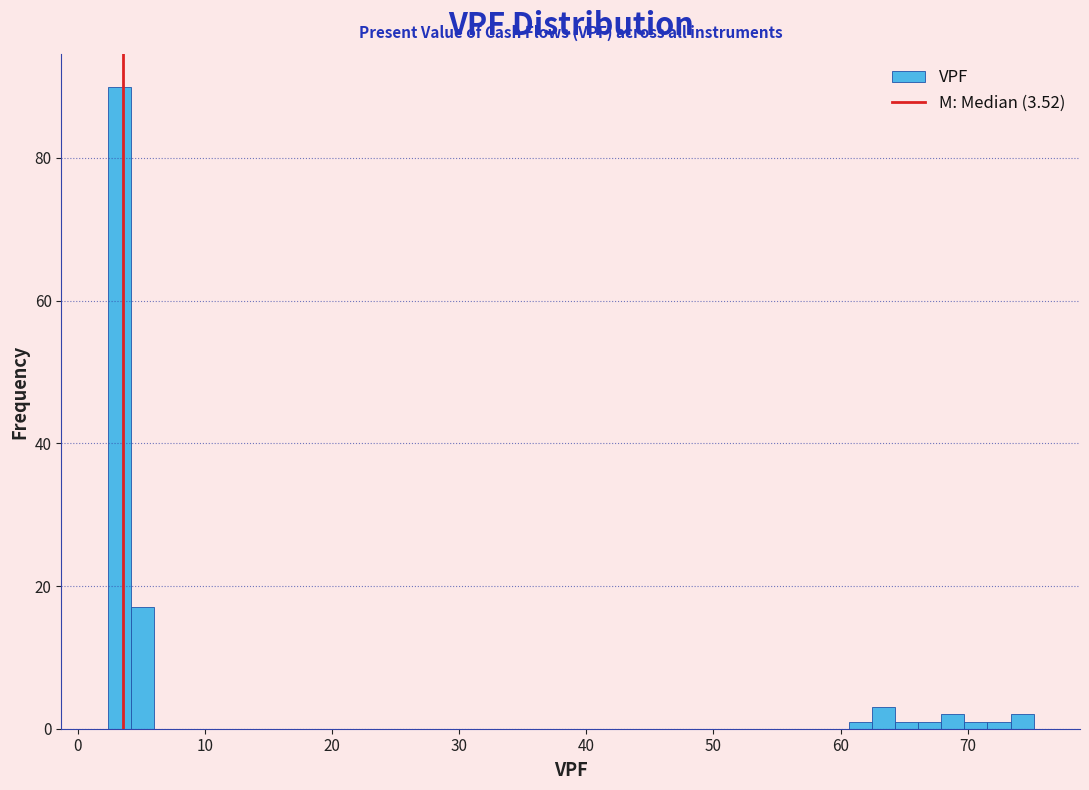

Around what value on the x-axis is the tallest bar? Give the approximate position of its centre, as read against the axis.

3